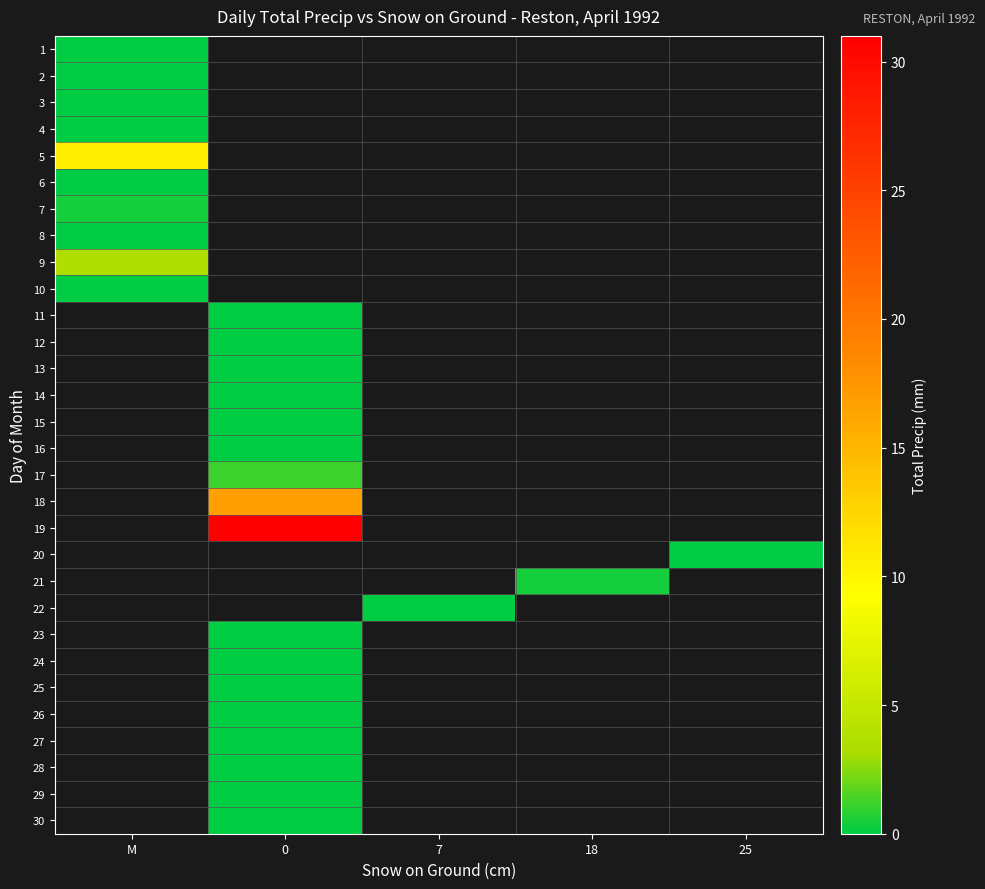

How many categories are shown in the chart?

5